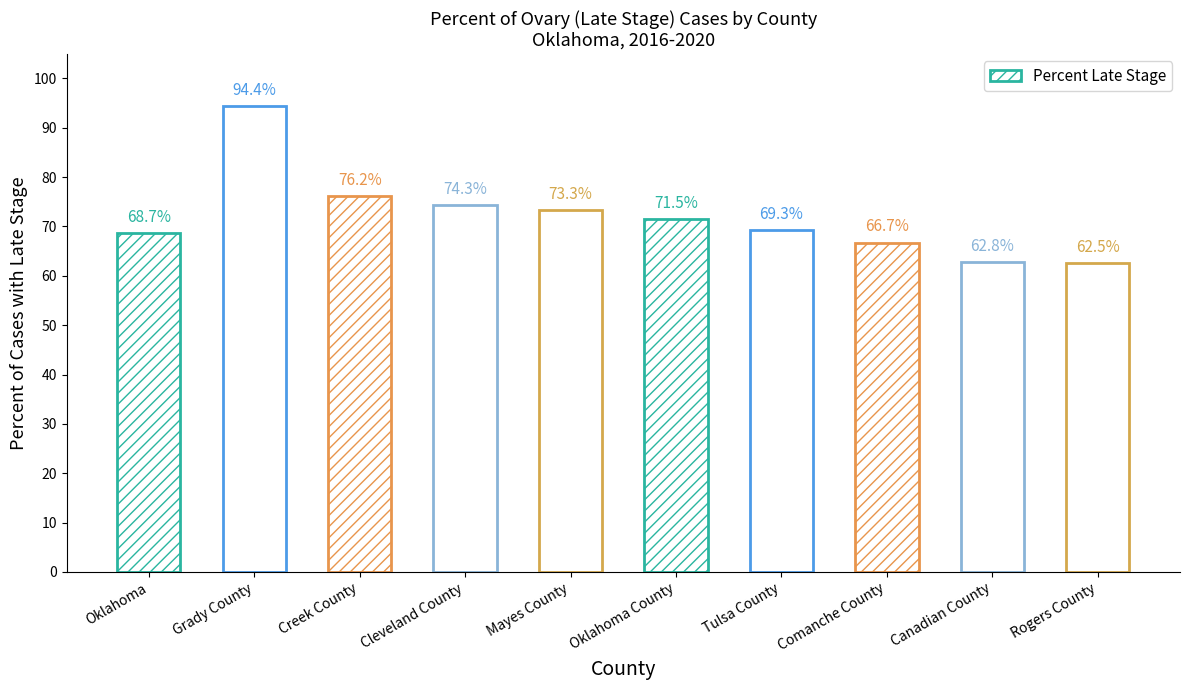

List the labels in order of value, largest first.

Grady County, Creek County, Cleveland County, Mayes County, Oklahoma County, Tulsa County, Oklahoma, Comanche County, Canadian County, Rogers County